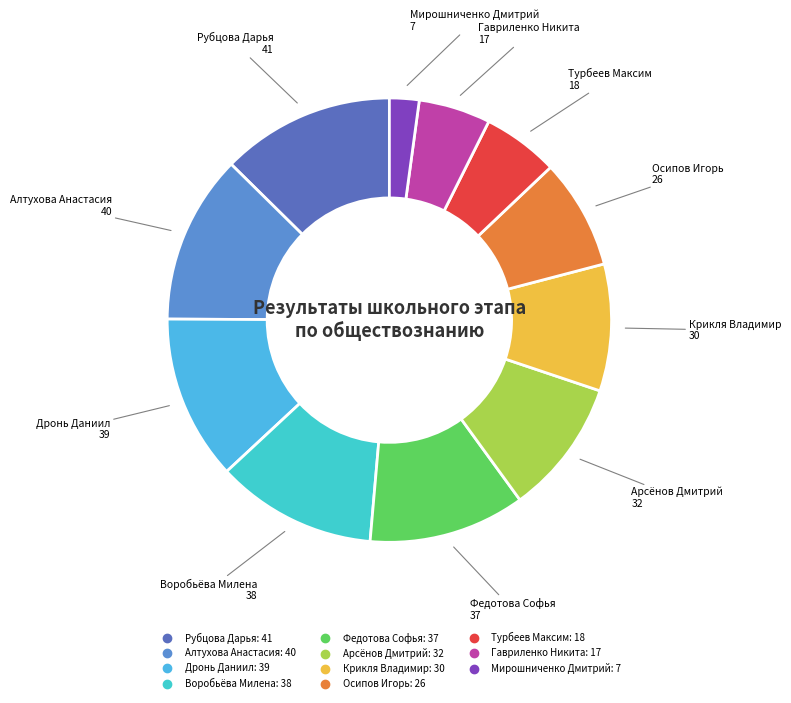

Is there any slice that represents more than half of the pie?

No